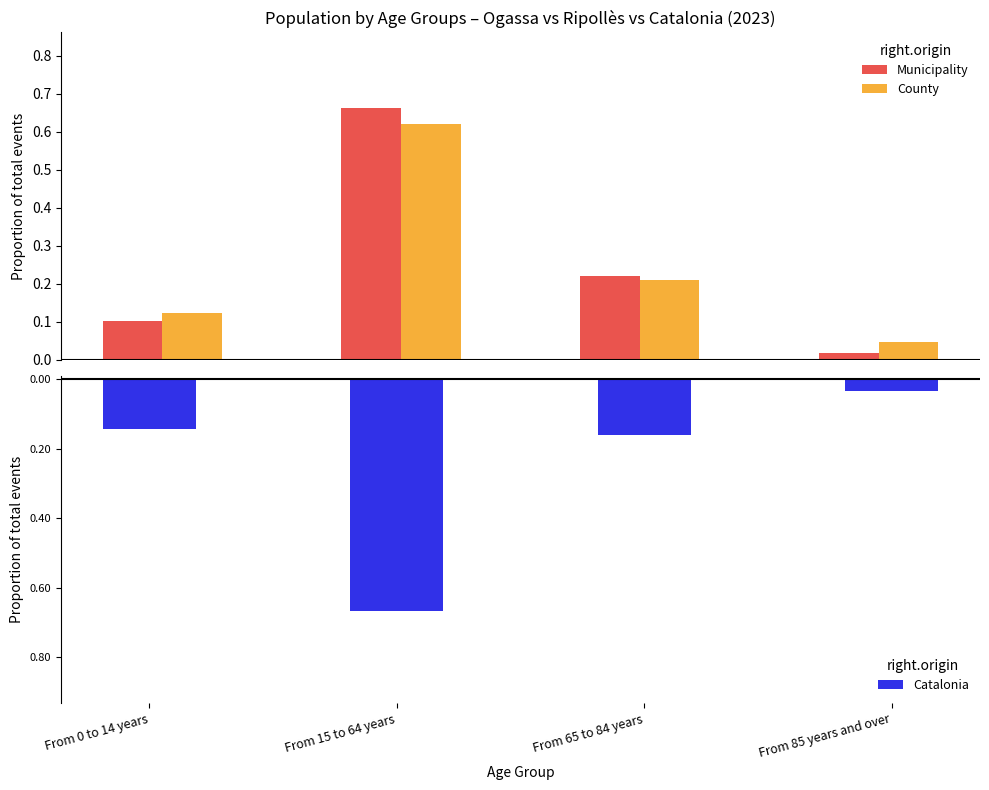

Between From 15 to 64 years and From 65 to 84 years, which series saw the biggest shift?

Catalonia